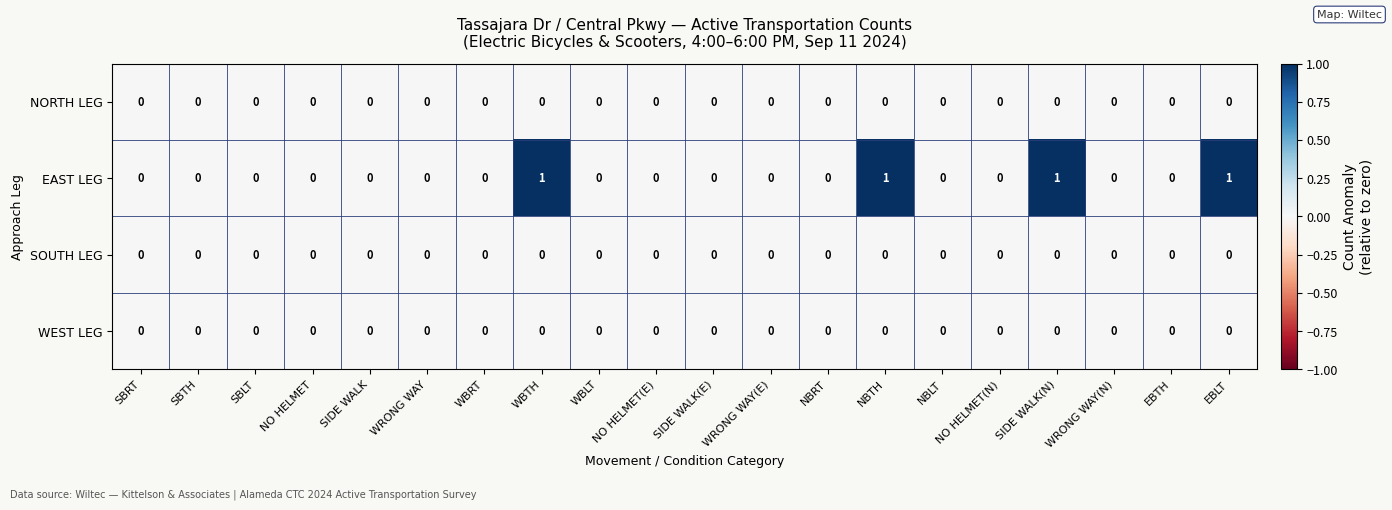

Count the EAST LEG values in the range 0 to 1.

20